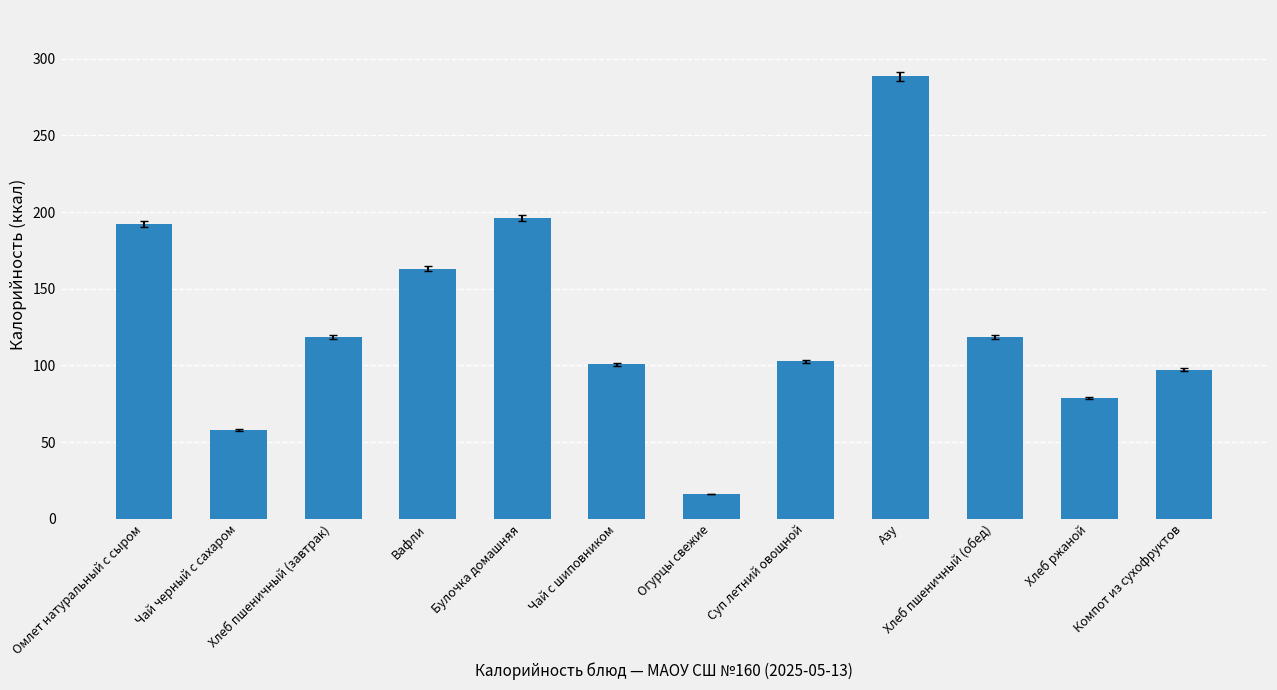

The chart shows a value of 169.0 at Хлеб пшеничный (завтрак). True or false?

False